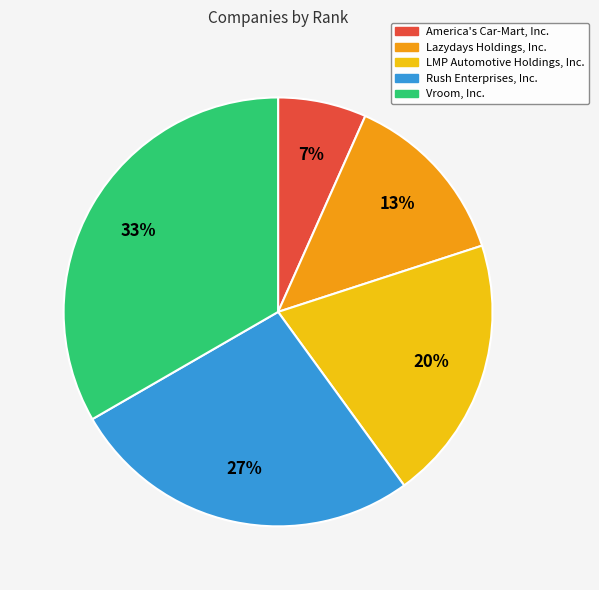

Rank the categories by value from highest to lowest.

Vroom, Inc., Rush Enterprises, Inc., LMP Automotive Holdings, Inc., Lazydays Holdings, Inc., America's Car-Mart, Inc.